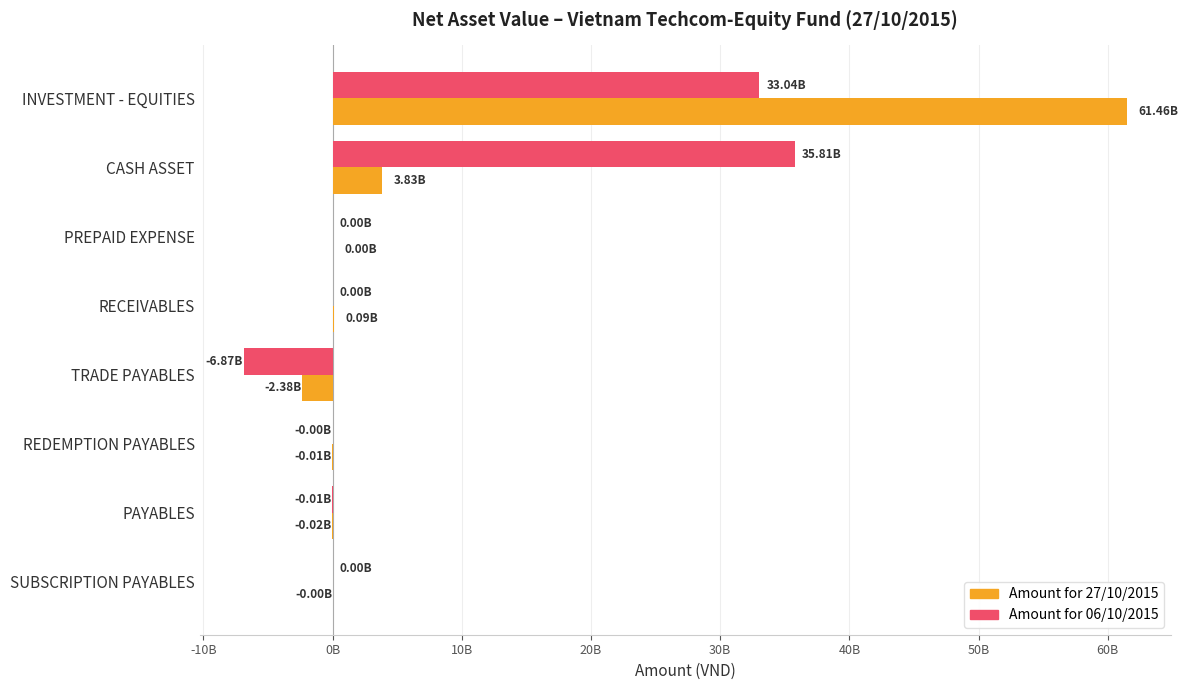

Reading left to right, what are all the values shown in this chart?

Amount for 27/10/2015: -20B=61464271000	-10B=3831597184	0B=2826086	10B=88500000	20B=-2377350685	30B=-6858799	40B=-15200000	50B=-2300000
Amount for 06/10/2015: -20B=33037072000	-10B=35805783144	0B=3791304	10B=0	20B=-6872740284	30B=-54820	40B=-5000000	50B=0